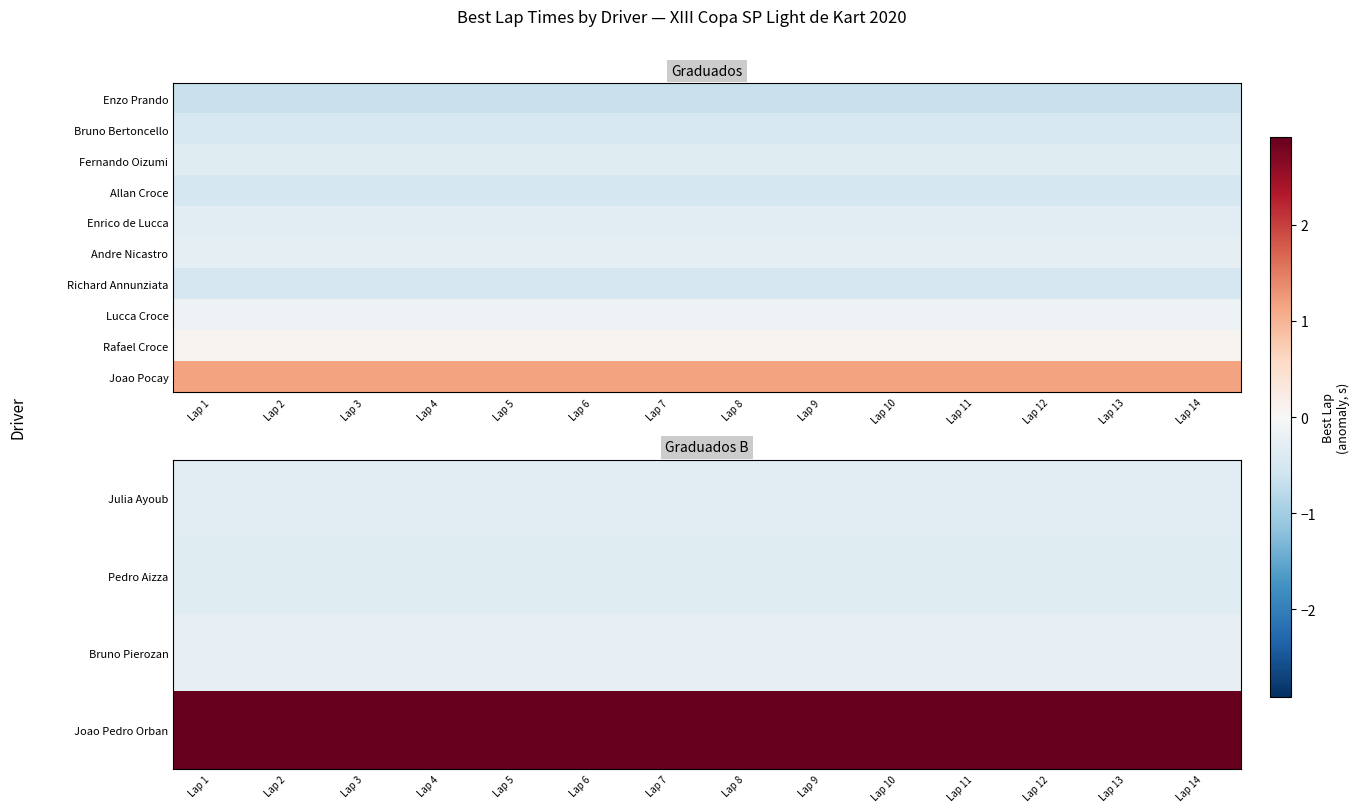

The Bruno Pierozan series shows -0.2 at Lap 4. True or false?

True